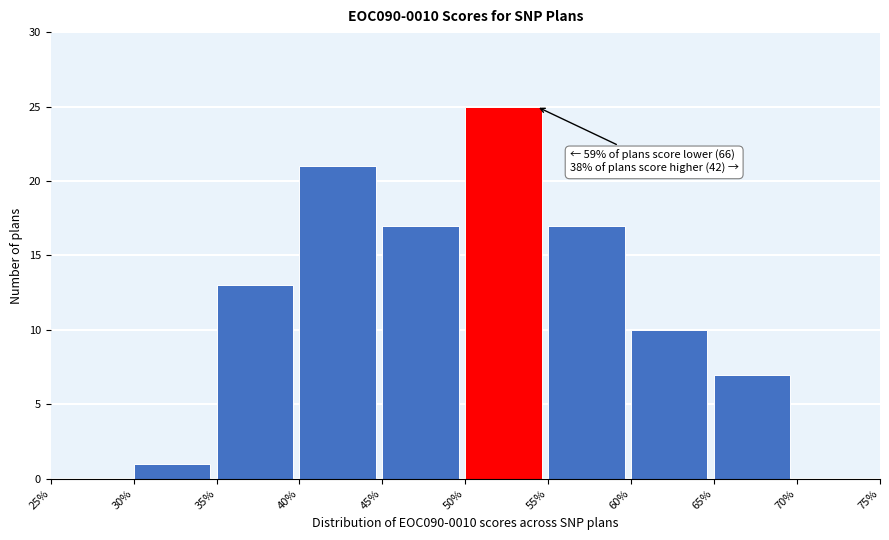

Over which range of the x-axis is the bar tallest?

50% to 55%